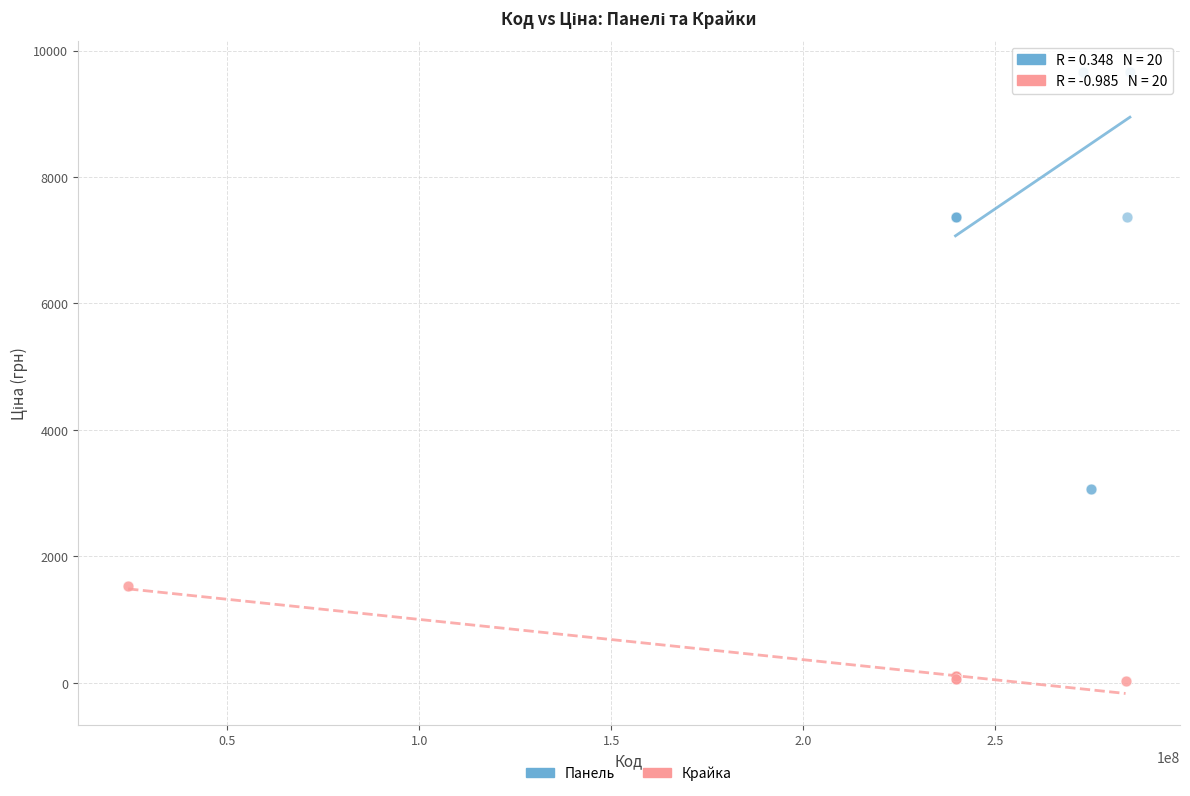

Which series contains the lowest Y value?

Крайка